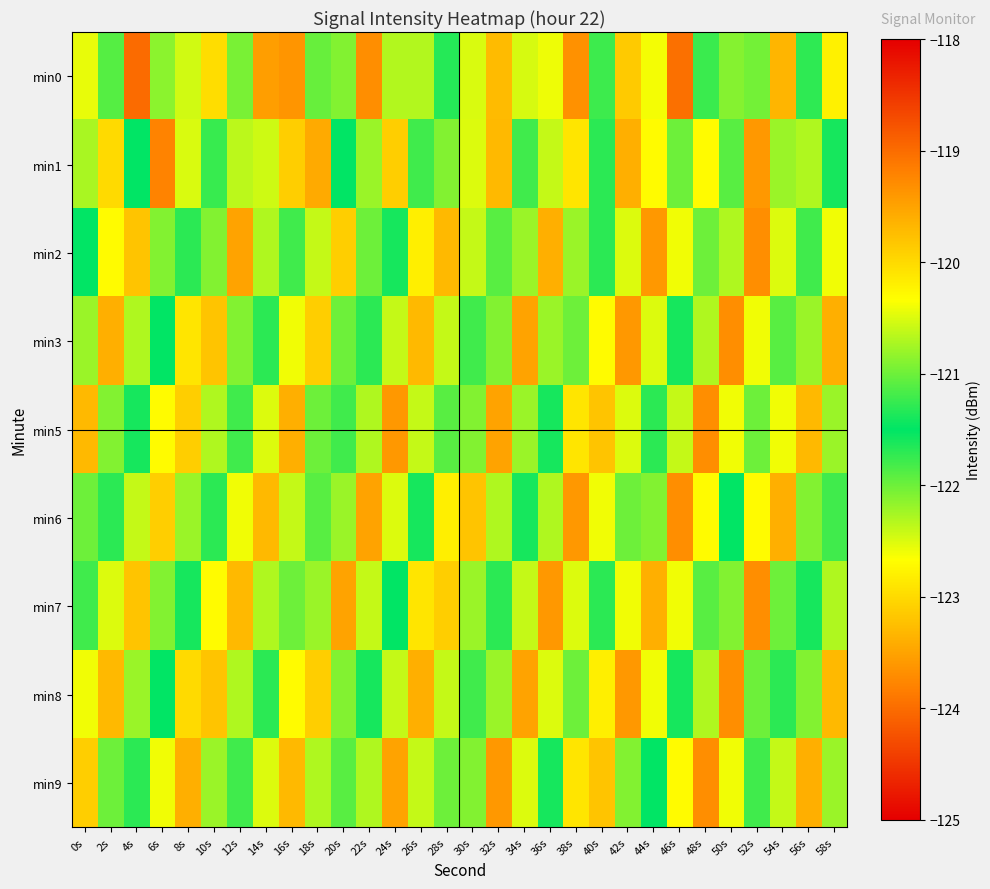

Reading left to right, list all the values displayed in this chart.

min0: 0s=-122.6	2s=-121.9	4s=-119.0	6s=-120.9	8s=-122.5	10s=-120.0	12s=-122.0	14s=-123.5	16s=-123.6	18s=-121.0	20s=-122.1	22s=-123.7	24s=-122.3	26s=-120.7	28s=-121.7	30s=-122.5	32s=-119.7	34s=-120.5	36s=-122.6	38s=-119.3	40s=-121.8	42s=-123.1	44s=-122.6	46s=-119.0	48s=-121.8	50s=-120.9	52s=-121.0	54s=-119.7	56s=-121.7	58s=-122.8
min1: 0s=-122.3	2s=-120.0	4s=-121.5	6s=-119.2	8s=-122.5	10s=-121.2	12s=-120.6	14s=-120.6	16s=-119.9	18s=-119.6	20s=-121.5	22s=-120.8	24s=-119.9	26s=-121.2	28s=-122.1	30s=-120.5	32s=-119.7	34s=-121.8	36s=-122.4	38s=-120.1	40s=-121.3	42s=-119.6	44s=-122.7	46s=-121.0	48s=-120.3	50s=-121.9	52s=-119.4	54s=-122.2	56s=-120.7	58s=-121.6
min2: 0s=-121.5	2s=-120.3	4s=-119.8	6s=-122.1	8s=-121.7	10s=-120.9	12s=-119.5	14s=-122.3	16s=-121.2	18s=-120.6	20s=-119.9	22s=-122.0	24s=-121.4	26s=-120.2	28s=-119.7	30s=-122.4	32s=-121.1	34s=-120.8	36s=-119.6	38s=-122.2	40s=-121.3	42s=-120.5	44s=-119.4	46s=-122.6	48s=-121.0	50s=-120.7	52s=-119.3	54s=-122.5	56s=-121.8	58s=-120.4
min3: 0s=-120.8	2s=-119.6	4s=-122.3	6s=-121.5	8s=-120.1	10s=-119.8	12s=-122.1	14s=-121.7	16s=-120.4	18s=-119.9	20s=-122.0	22s=-121.3	24s=-120.6	26s=-119.7	28s=-122.4	30s=-121.2	32s=-120.9	34s=-119.5	36s=-122.2	38s=-121.0	40s=-120.3	42s=-119.4	44s=-122.5	46s=-121.6	48s=-120.7	50s=-119.3	52s=-122.6	54s=-121.1	56s=-120.8	58s=-119.6
min5: 0s=-119.7	2s=-122.1	4s=-121.4	6s=-120.3	8s=-119.9	10s=-122.3	12s=-121.8	14s=-120.5	16s=-119.6	18s=-122.0	20s=-121.2	22s=-120.7	24s=-119.4	26s=-122.4	28s=-121.1	30s=-120.9	32s=-119.5	34s=-122.2	36s=-121.6	38s=-120.1	40s=-119.8	42s=-122.5	44s=-121.3	46s=-120.6	48s=-119.3	50s=-122.6	52s=-121.0	54s=-120.4	56s=-119.7	58s=-122.2
min6: 0s=-122.0	2s=-121.3	4s=-120.6	6s=-119.9	8s=-122.2	10s=-121.7	12s=-120.4	14s=-119.7	16s=-122.4	18s=-121.1	20s=-120.8	22s=-119.5	24s=-122.5	26s=-121.6	28s=-120.2	30s=-119.8	32s=-122.3	34s=-121.4	36s=-120.7	38s=-119.4	40s=-122.6	42s=-121.0	44s=-120.9	46s=-119.3	48s=-122.7	50s=-121.5	52s=-120.3	54s=-119.6	56s=-122.1	58s=-121.2
min7: 0s=-121.2	2s=-120.5	4s=-119.8	6s=-122.1	8s=-121.6	10s=-120.3	12s=-119.7	14s=-122.3	16s=-121.0	18s=-120.8	20s=-119.5	22s=-122.4	24s=-121.5	26s=-120.1	28s=-119.9	30s=-122.2	32s=-121.3	34s=-120.6	36s=-119.4	38s=-122.5	40s=-121.7	42s=-120.4	44s=-119.6	46s=-122.6	48s=-121.1	50s=-120.9	52s=-119.3	54s=-122.0	56s=-121.4	58s=-120.7
min8: 0s=-120.4	2s=-119.7	4s=-122.2	6s=-121.5	8s=-120.0	10s=-119.8	12s=-122.3	14s=-121.7	16s=-120.3	18s=-119.9	20s=-122.1	22s=-121.4	24s=-120.6	26s=-119.6	28s=-122.4	30s=-121.2	32s=-120.8	34s=-119.5	36s=-122.5	38s=-121.0	40s=-120.2	42s=-119.4	44s=-122.6	46s=-121.6	48s=-120.7	50s=-119.3	52s=-122.0	54s=-121.3	56s=-120.9	58s=-119.7
min9: 0s=-119.9	2s=-122.0	4s=-121.3	6s=-120.4	8s=-119.6	10s=-122.2	12s=-121.8	14s=-120.5	16s=-119.7	18s=-122.3	20s=-121.1	22s=-120.7	24s=-119.5	26s=-122.4	28s=-121.0	30s=-120.9	32s=-119.4	34s=-122.5	36s=-121.6	38s=-120.1	40s=-119.8	42s=-122.1	44s=-121.5	46s=-120.3	48s=-119.3	50s=-122.6	52s=-121.2	54s=-120.6	56s=-119.6	58s=-122.2